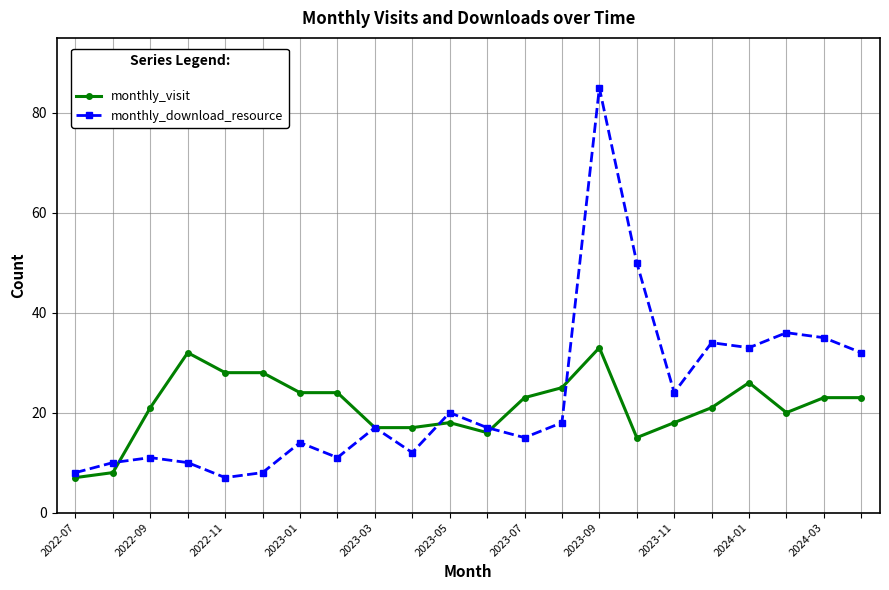

Which series has the largest range (max minus min)?

monthly_download_resource